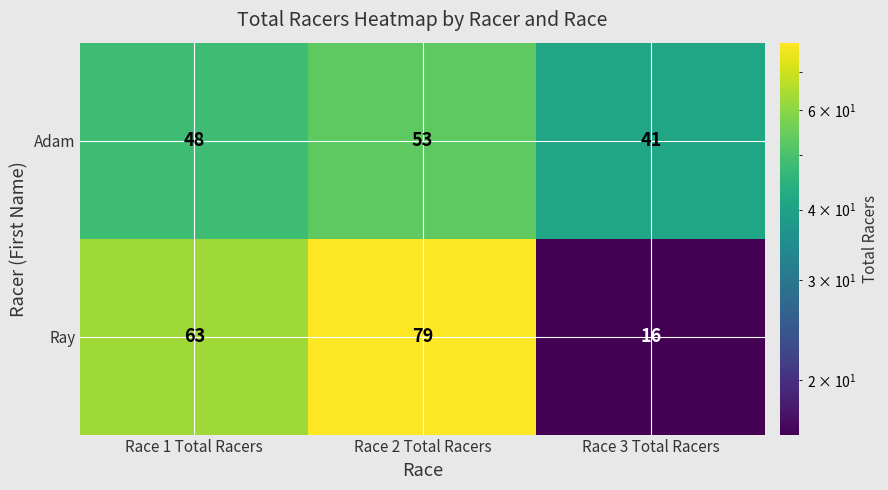

What is the average value of the Ray series?

53